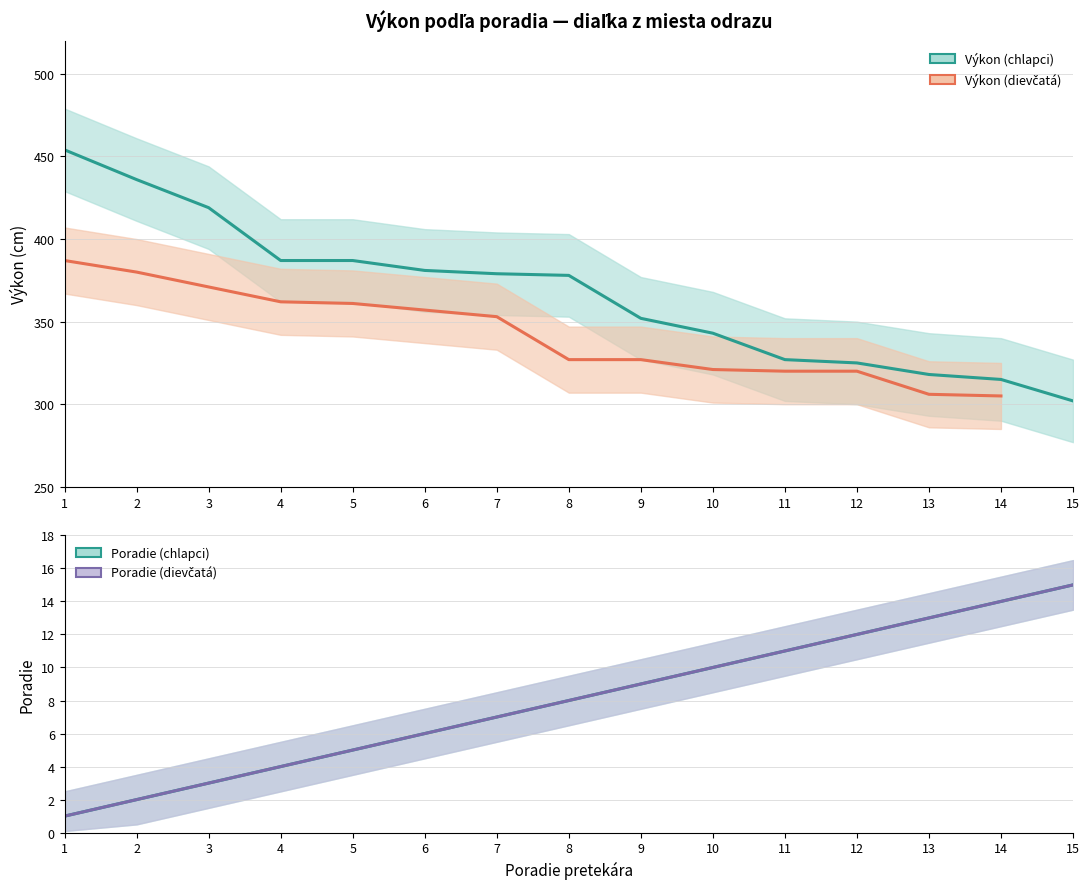

How many lines are shown in the chart?

4